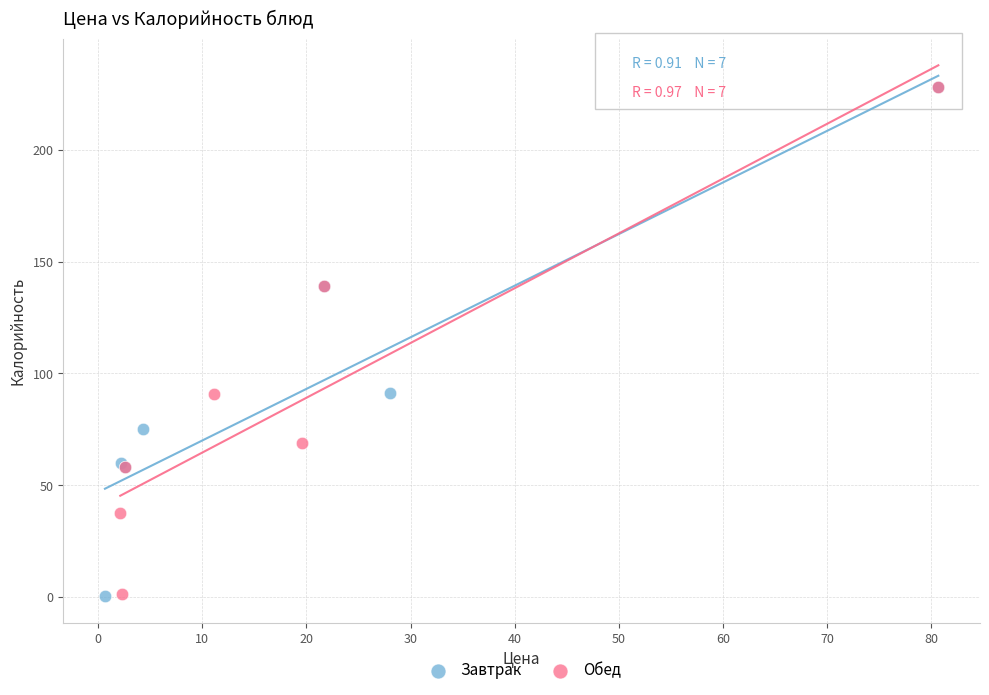

Which series has the largest Y range (max minus min)?

Завтрак